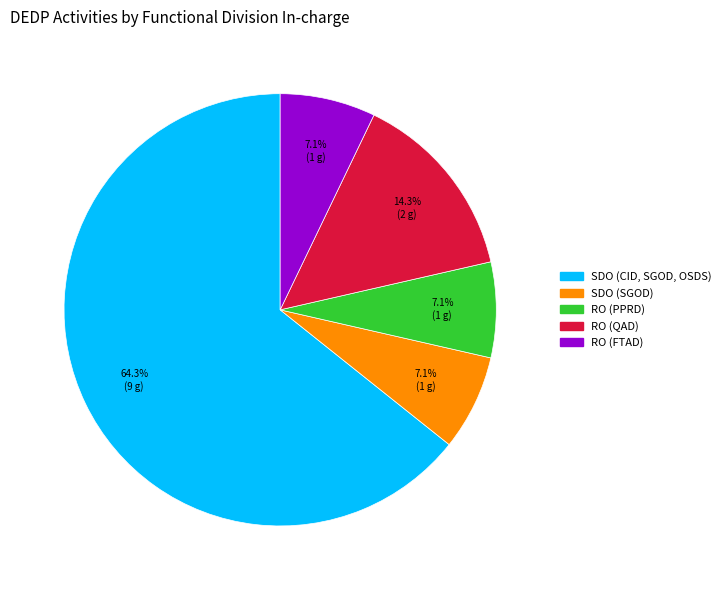

How many slices are in this pie chart?

5